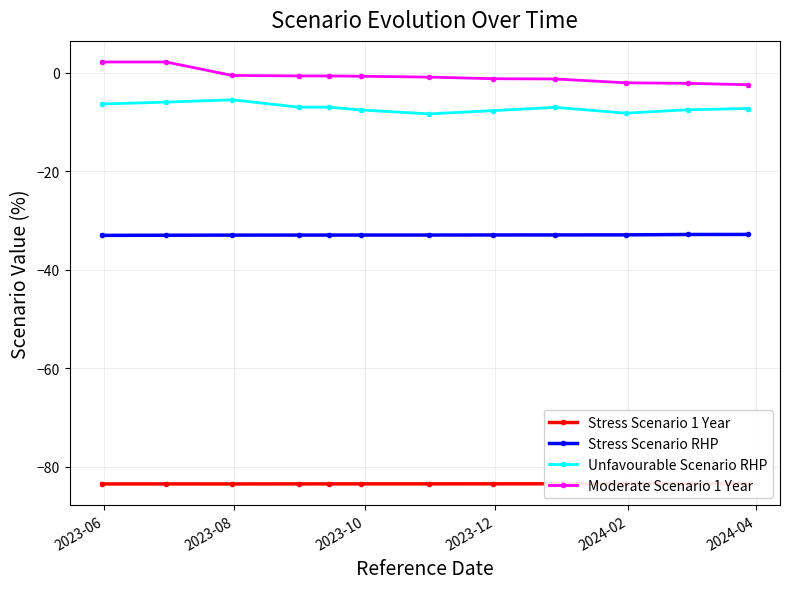

True or false: Unfavourable Scenario RHP and Stress Scenario RHP intersect in this chart.

False